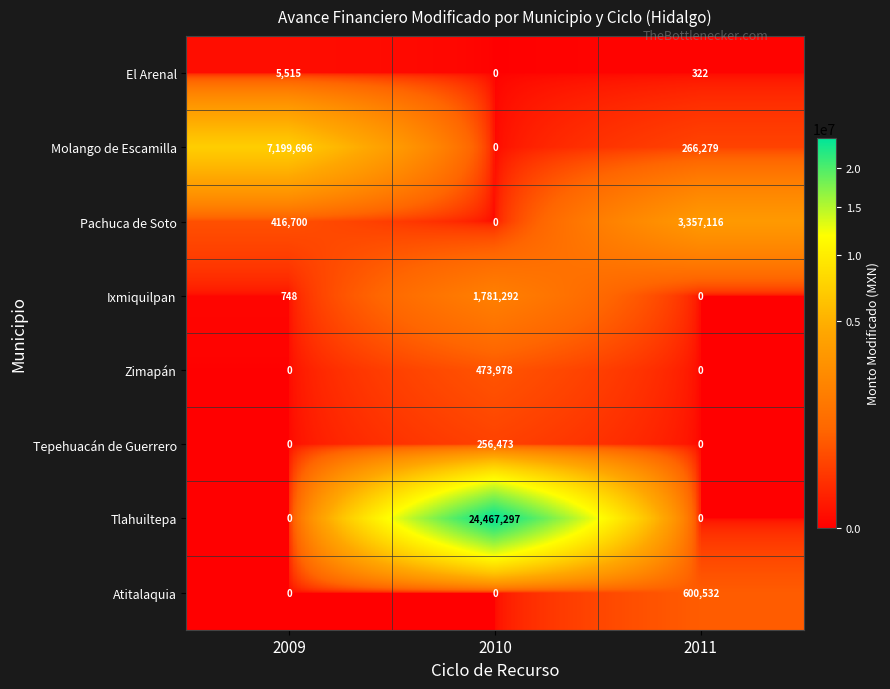

At which category is the sum across all series the highest?

2010